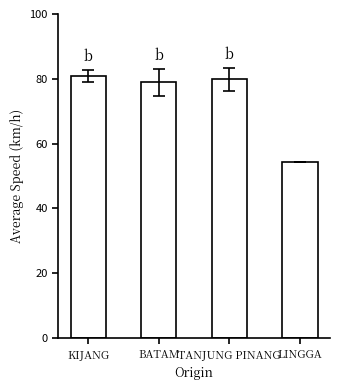

Is it true that the value at LINGGA is 54.5?

True